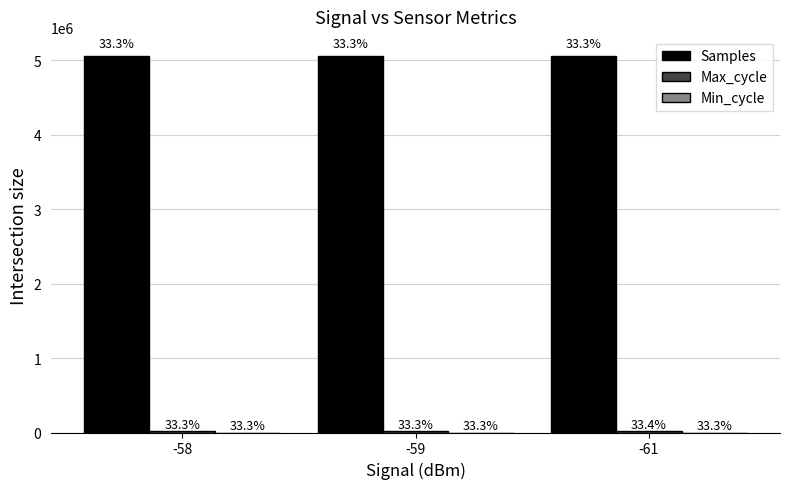

Reading left to right, transcribe all the data shown in this chart.

Samples: -58=5057640	-59=5056972	-61=5054486
Max_cycle: -58=19970	-59=19960	-61=19980
Min_cycle: -58=28	-59=28	-61=28